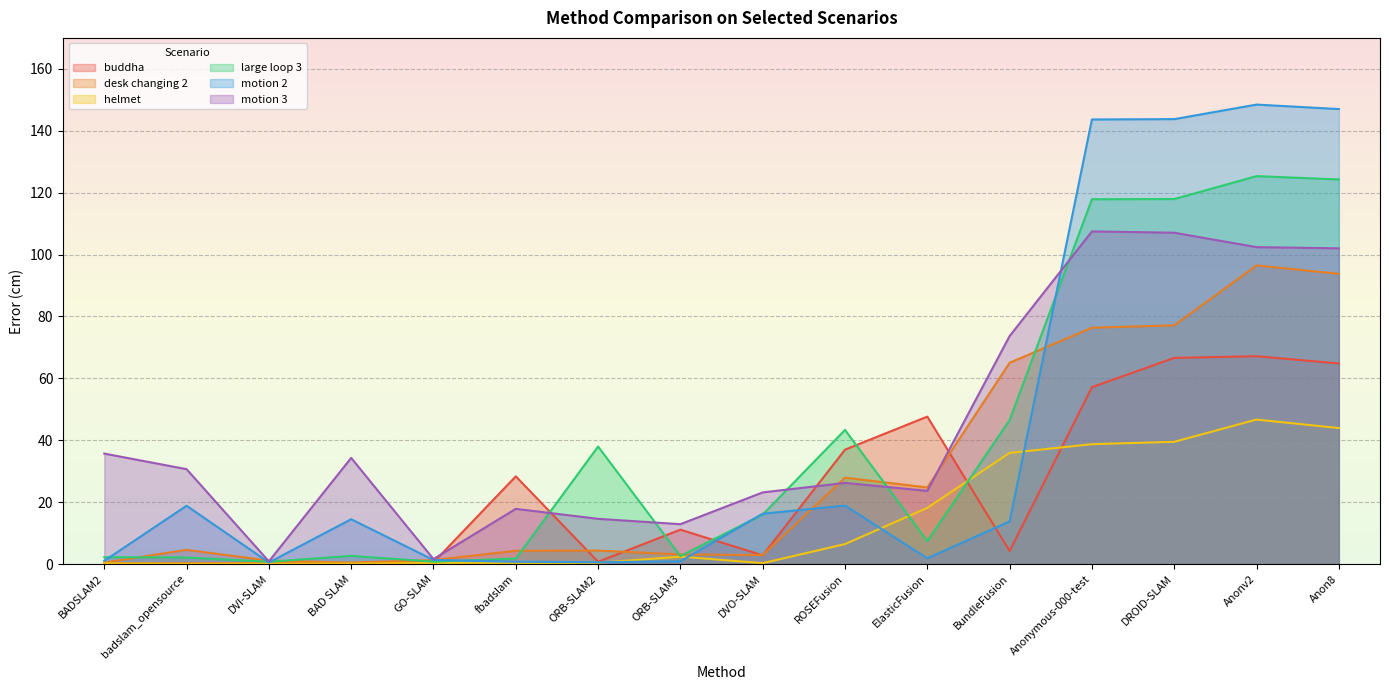

Where is motion 2 nearest to the value 74?

ROSEFusion